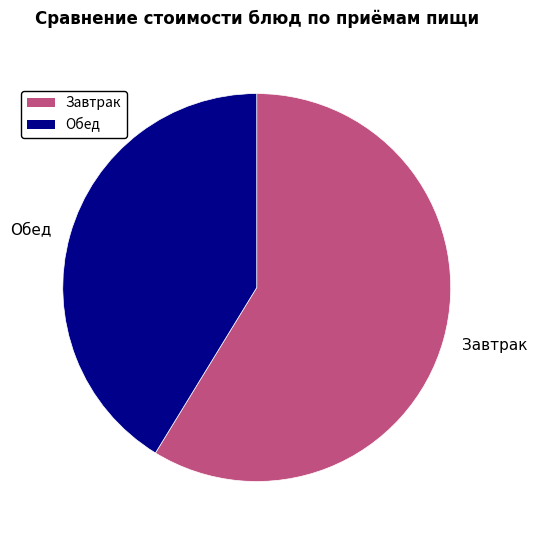

Combined, do Обед and Завтрак account for over 50%?

Yes